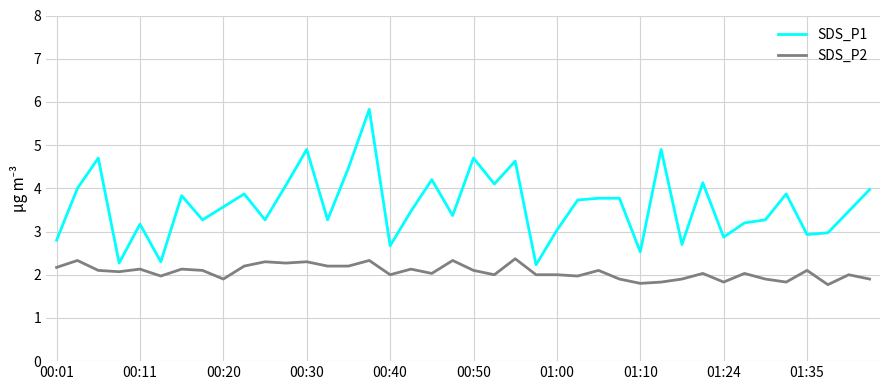

What is the minimum value for SDS_P1?

2.2